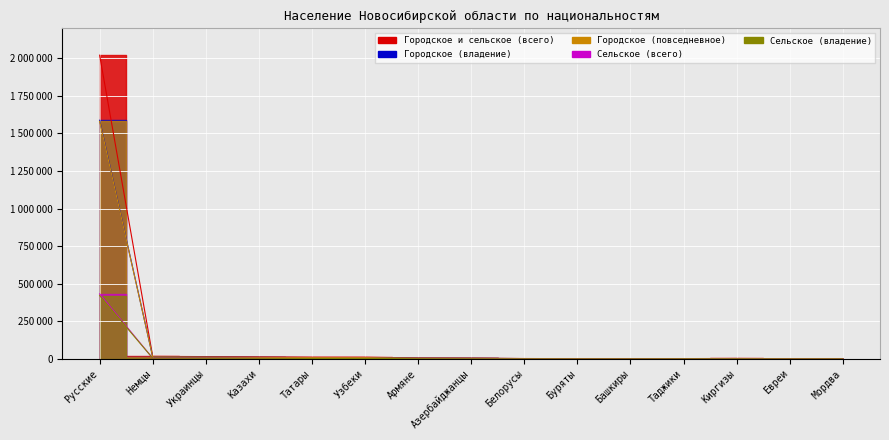

What is the minimum value for Городское и сельское (всего)?

602